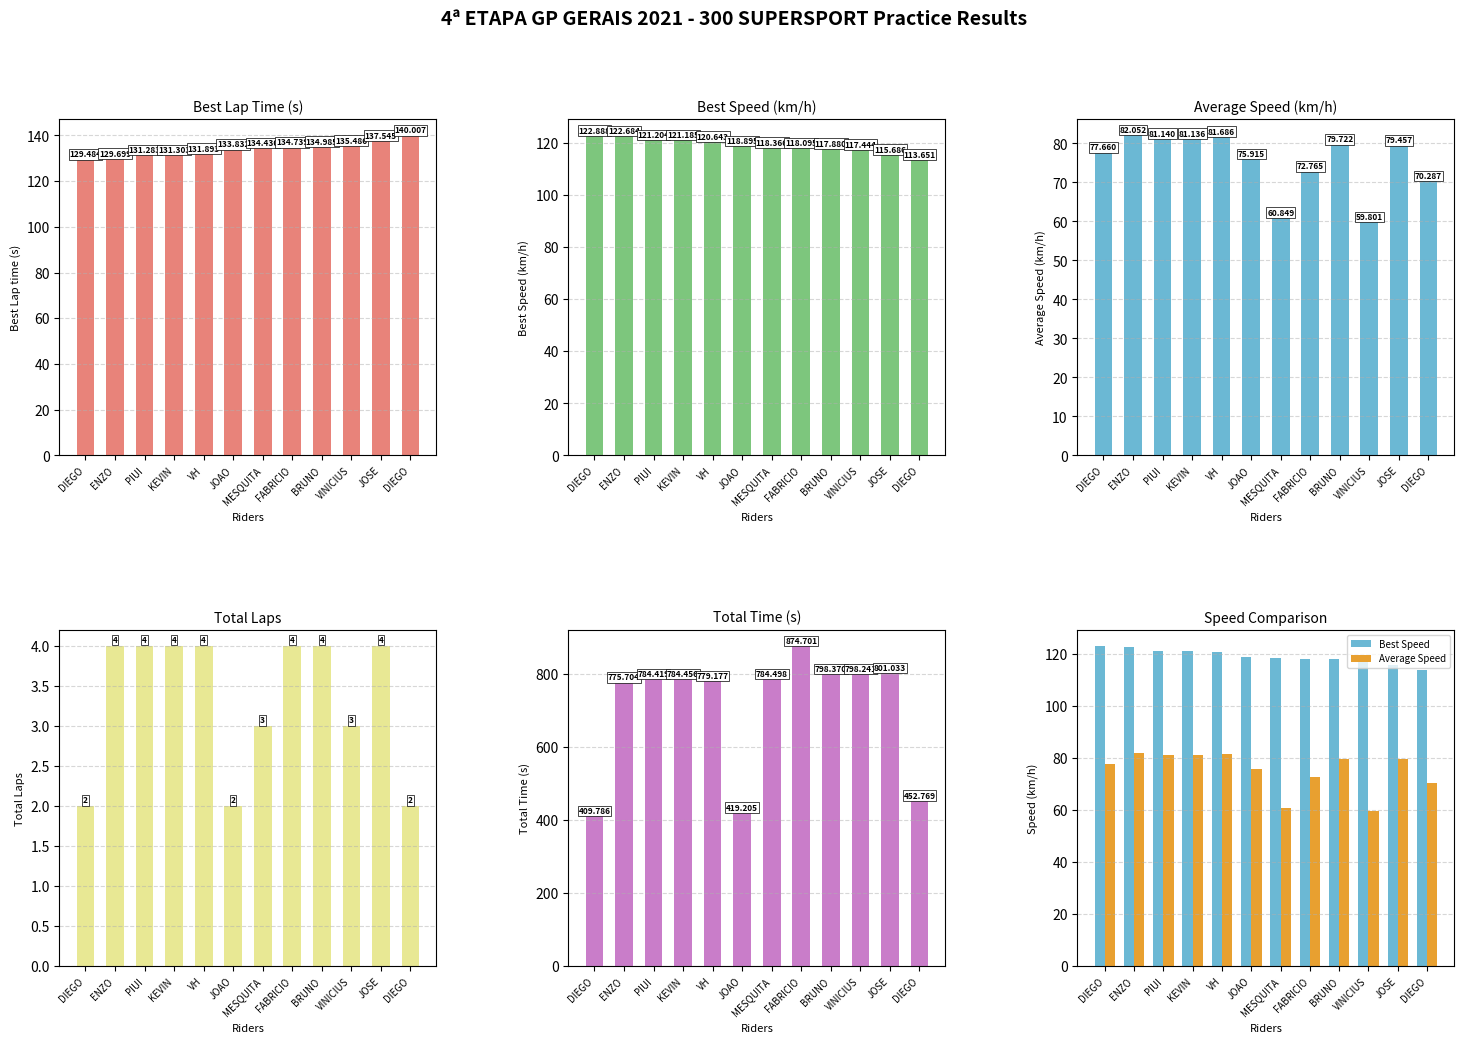

Is the value of Total Laps at VH greater than the value of Best Lap time at JOAO?

No